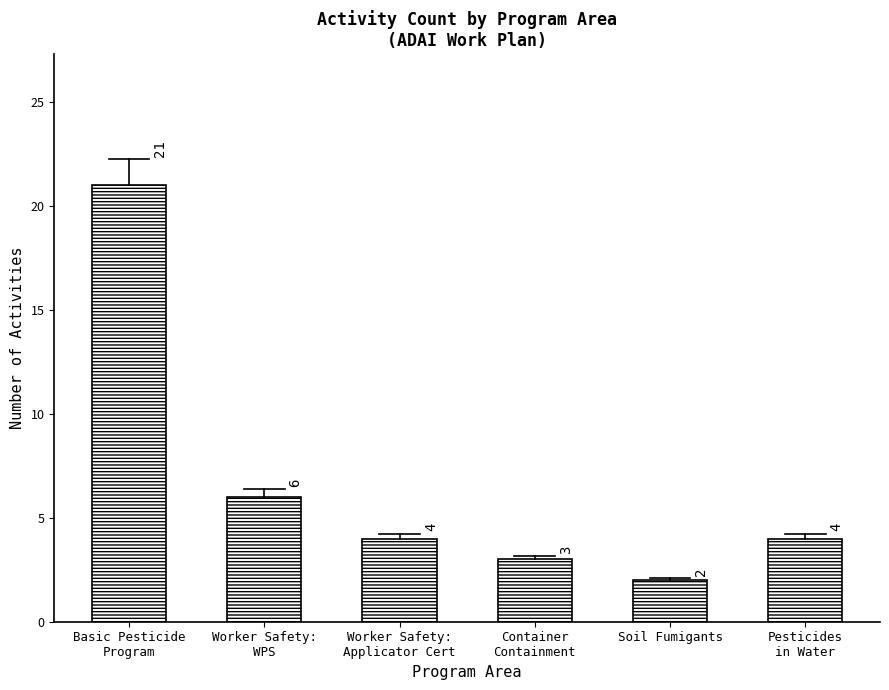

What is the label of the 5th bar from the right?

Worker Safety:
WPS